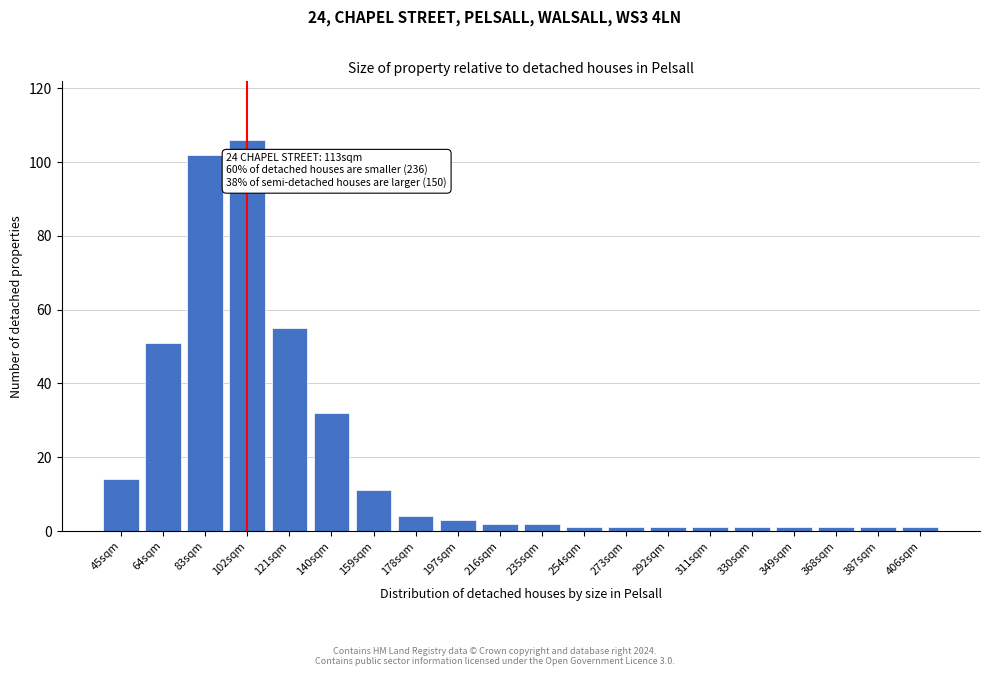

Reading left to right, transcribe all the data shown in this chart.

45sqm=14	64sqm=51	83sqm=102	102sqm=106	121sqm=55	140sqm=32	159sqm=11	178sqm=4	197sqm=3	216sqm=2	235sqm=2	254sqm=1	273sqm=1	292sqm=1	311sqm=1	330sqm=1	349sqm=1	368sqm=1	387sqm=1	406sqm=1